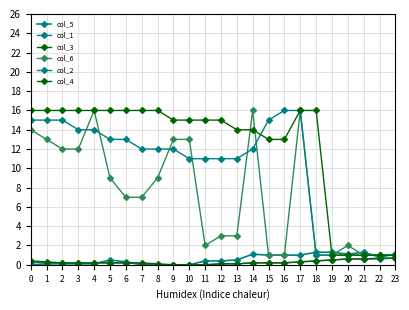

Is this an area chart (filled region under the line)?

No